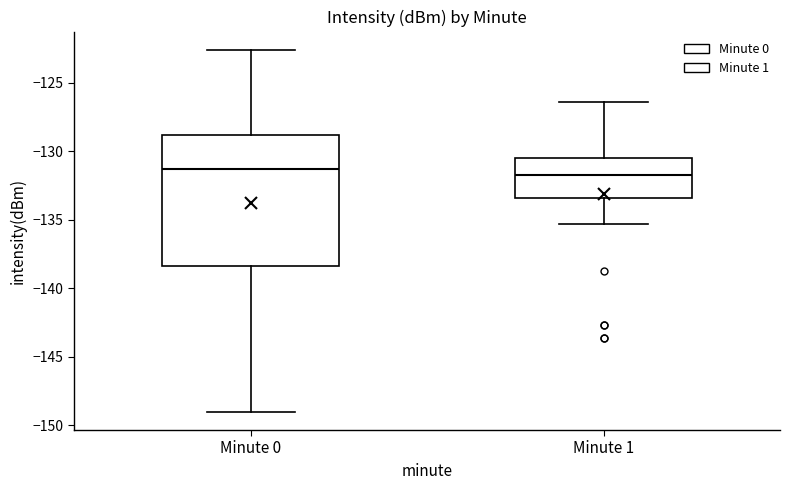

Where is the lower edge of the box for Minute 0 on the y-axis? The values are not printed on the chart, so give them approximately, as read against the axis.

-138.5